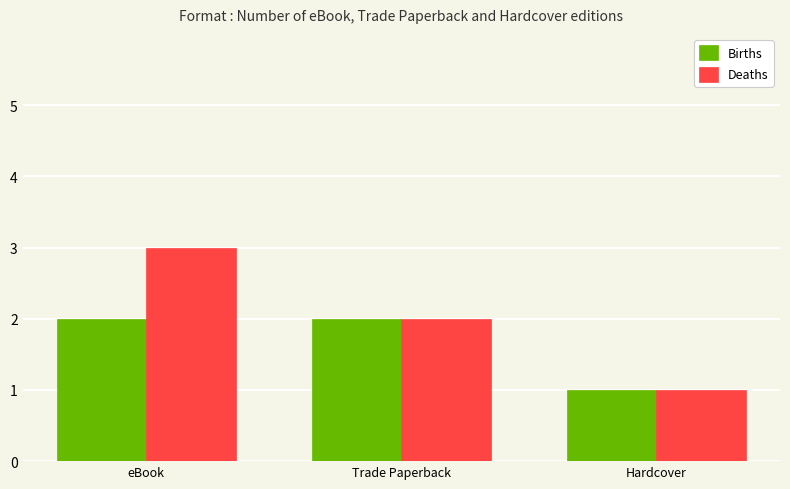

Is it true that Births equals 2 at Trade Paperback?

True